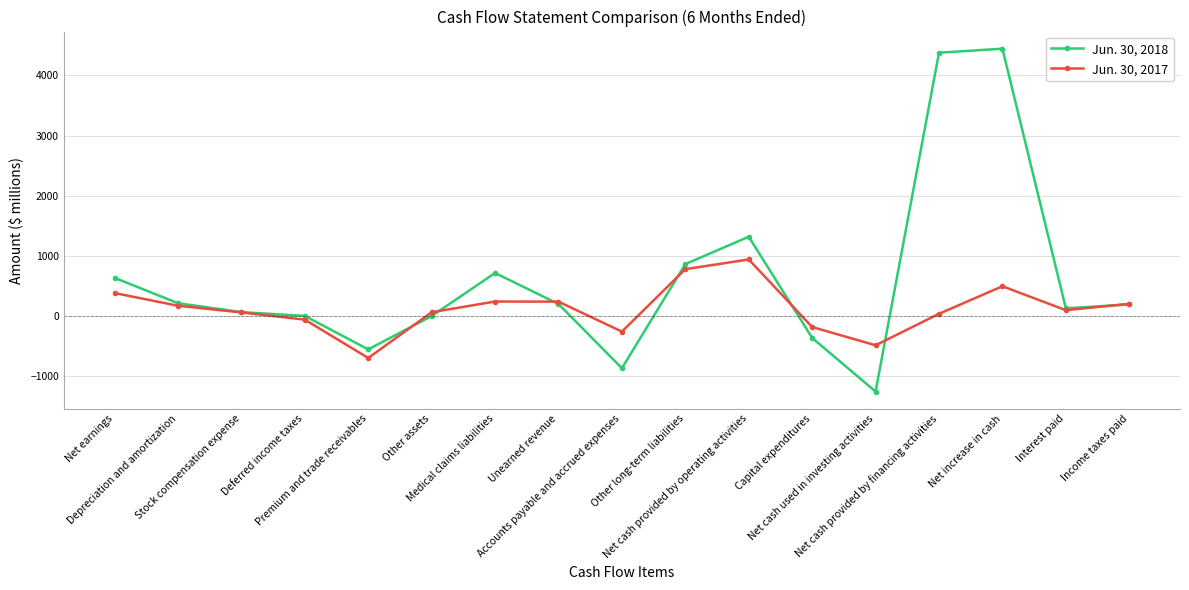

What is the average value of the Jun. 30, 2017 series?

121